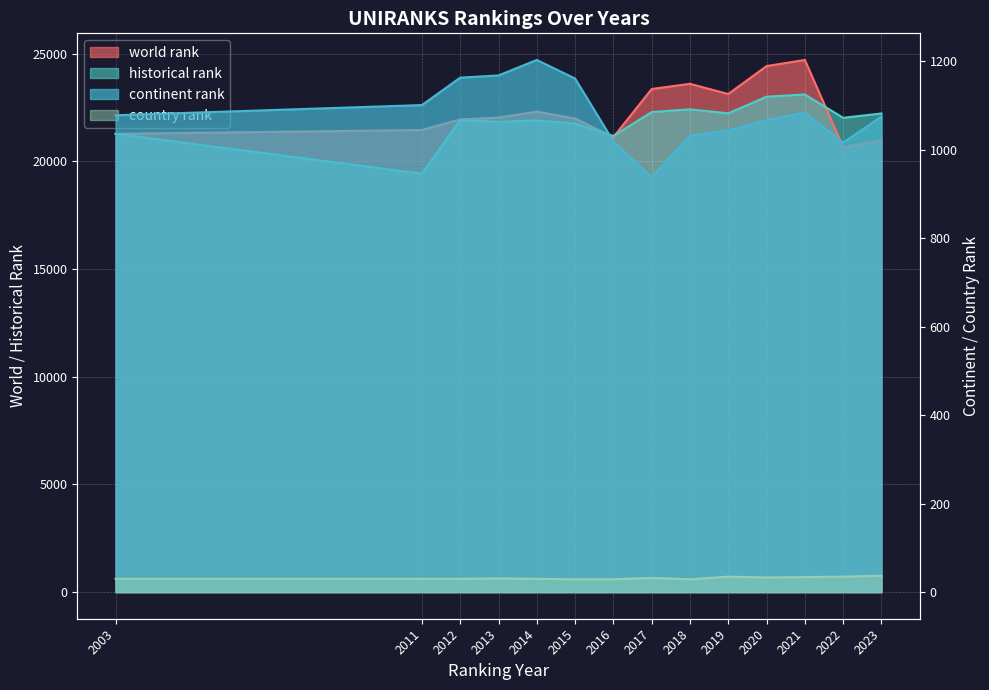

The value of country rank at 2018 is 7.7. True or false?

False